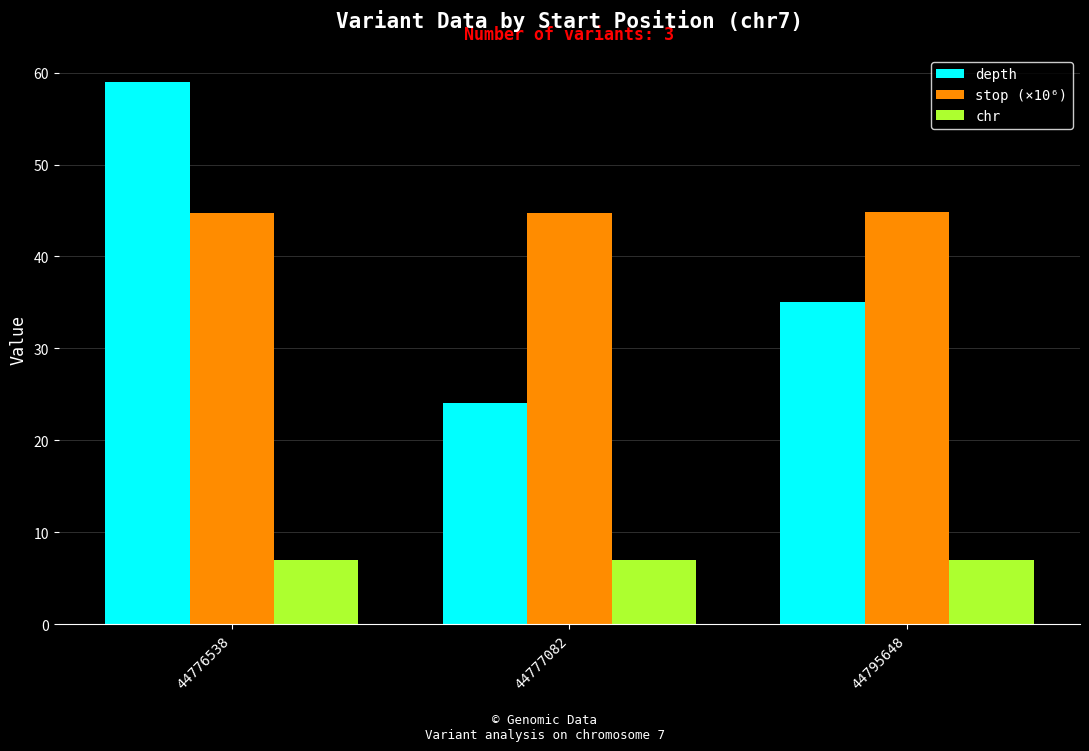

Reading left to right, what are all the values shown in this chart?

depth: 59.0	24.0	35.0
stop (×10⁶): 44.8	44.8	44.8
chr: 7.0	7.0	7.0